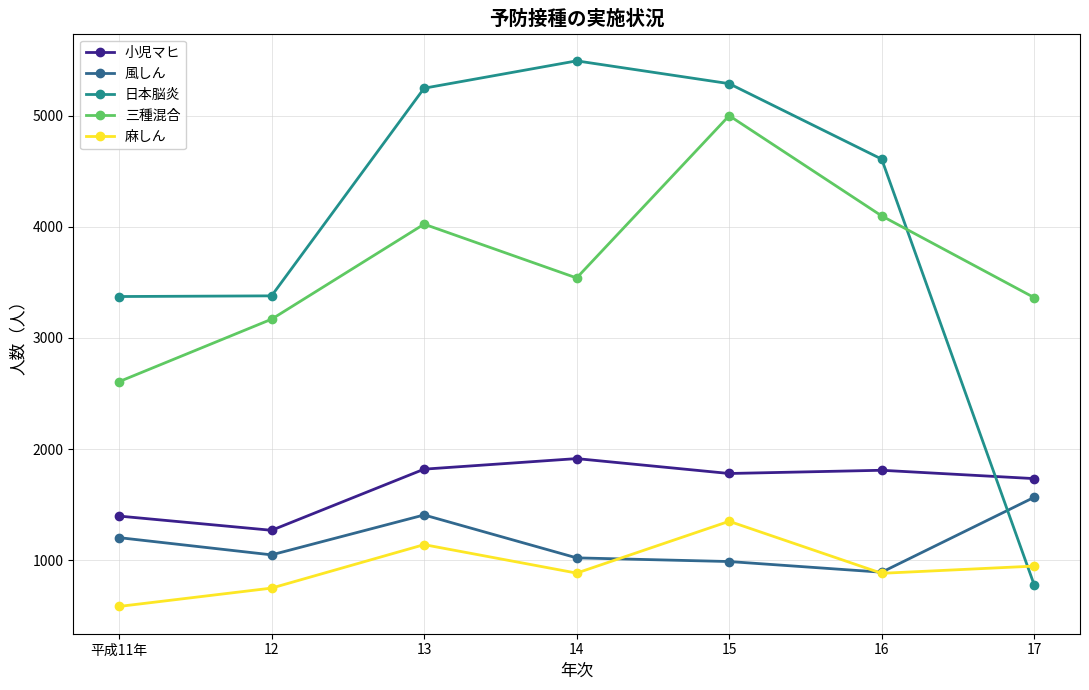

Count the number of categories in the chart.

7